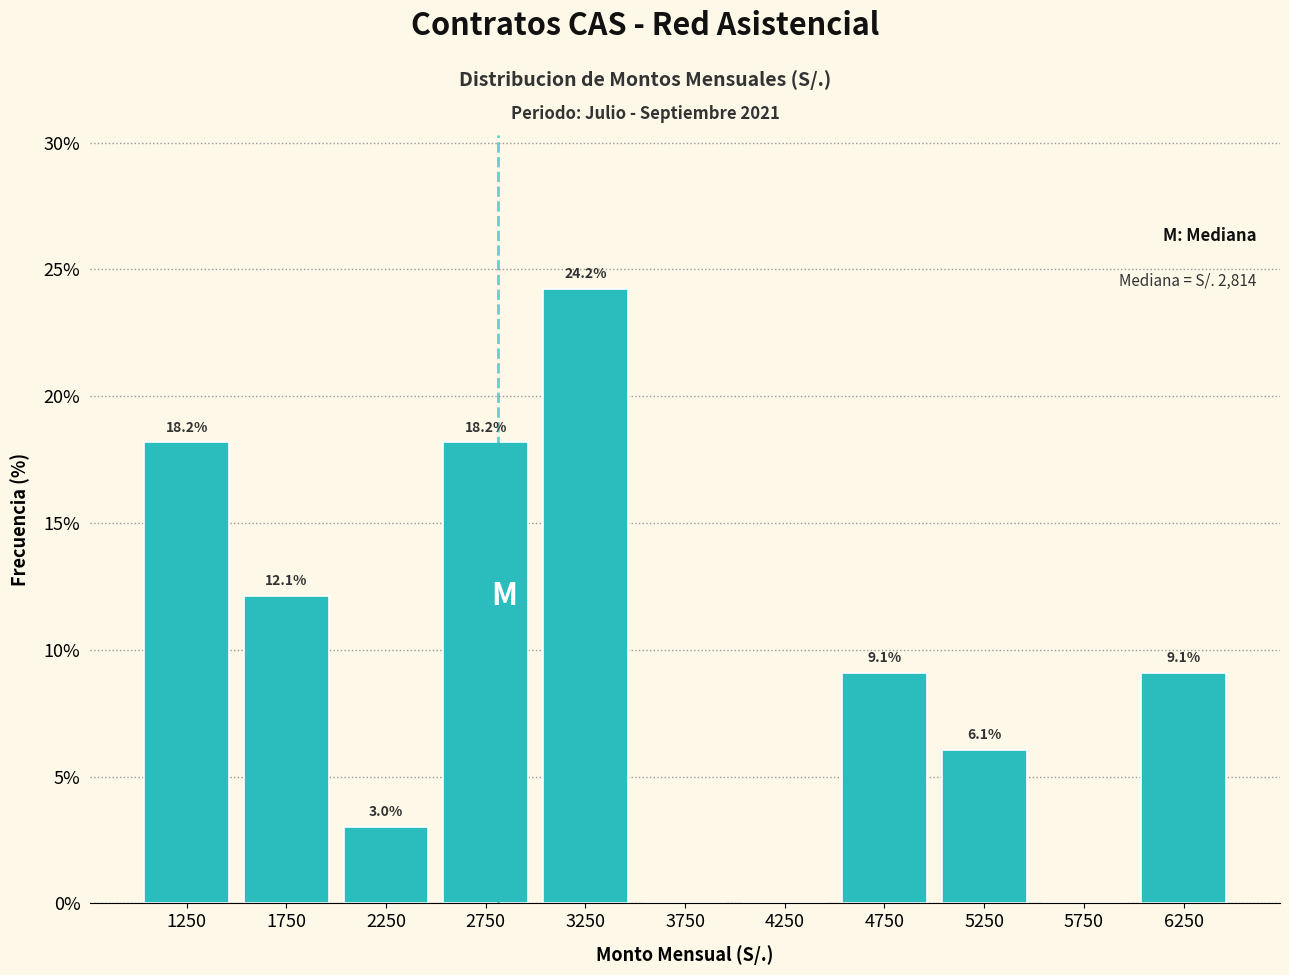

Over which range of the x-axis is the bar tallest?

3000 to 3500